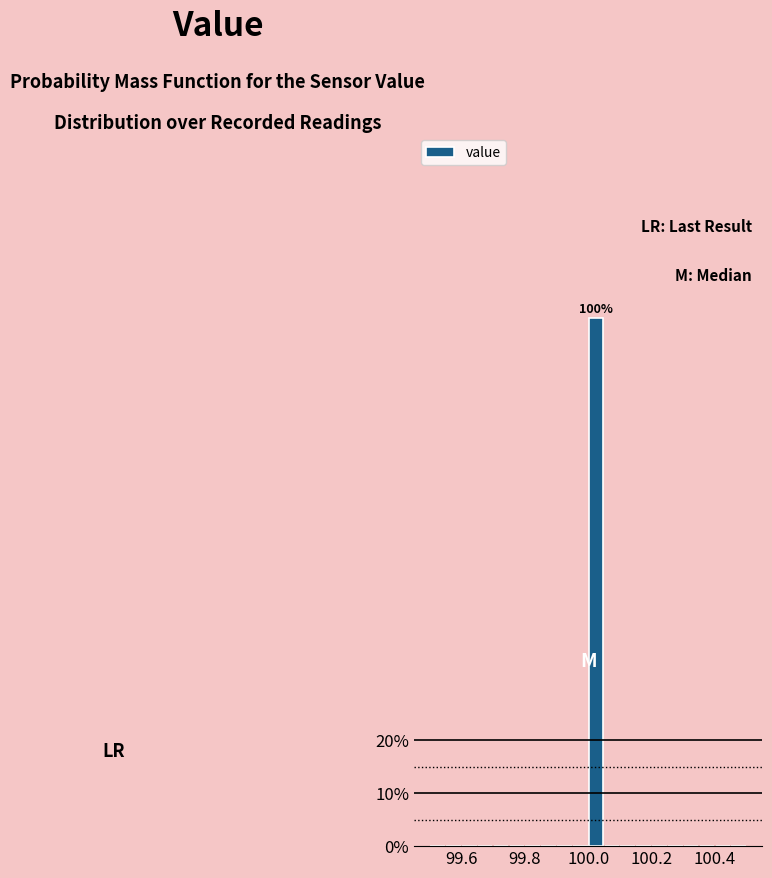

Around what value on the x-axis is the tallest bar? Give the approximate position of its centre, as read against the axis.

100.02